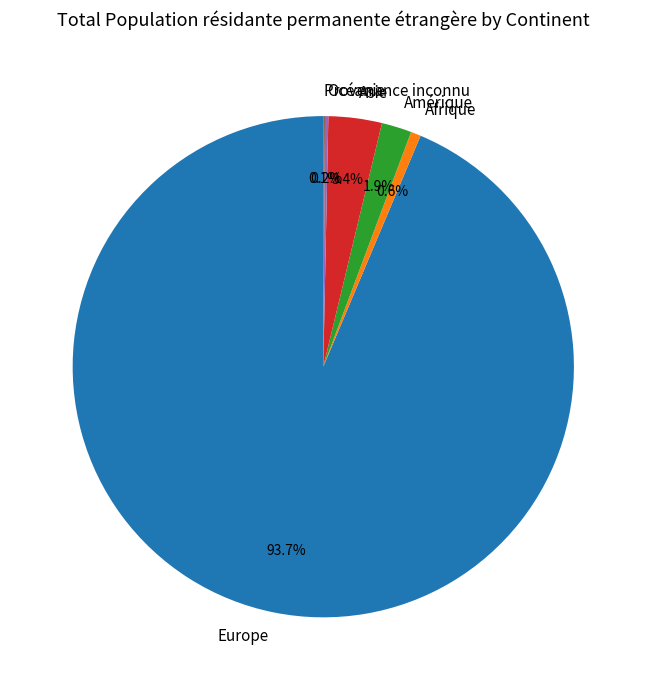

To the nearest percent, what is the combined percentage of Asie and Europe?

97%